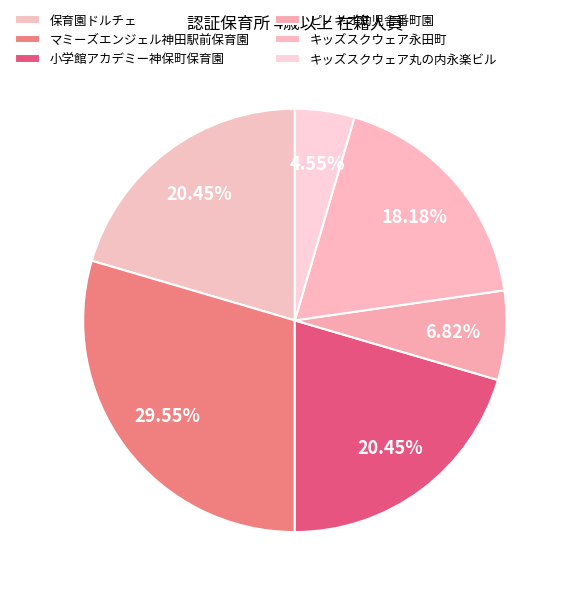

Is 保育園ドルチェ the majority of the pie?

No